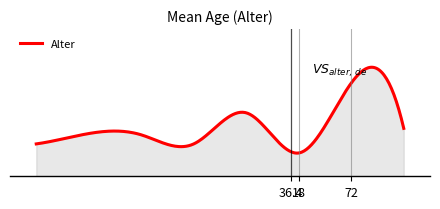

Does the chart display data point markers on the line(s)?

No